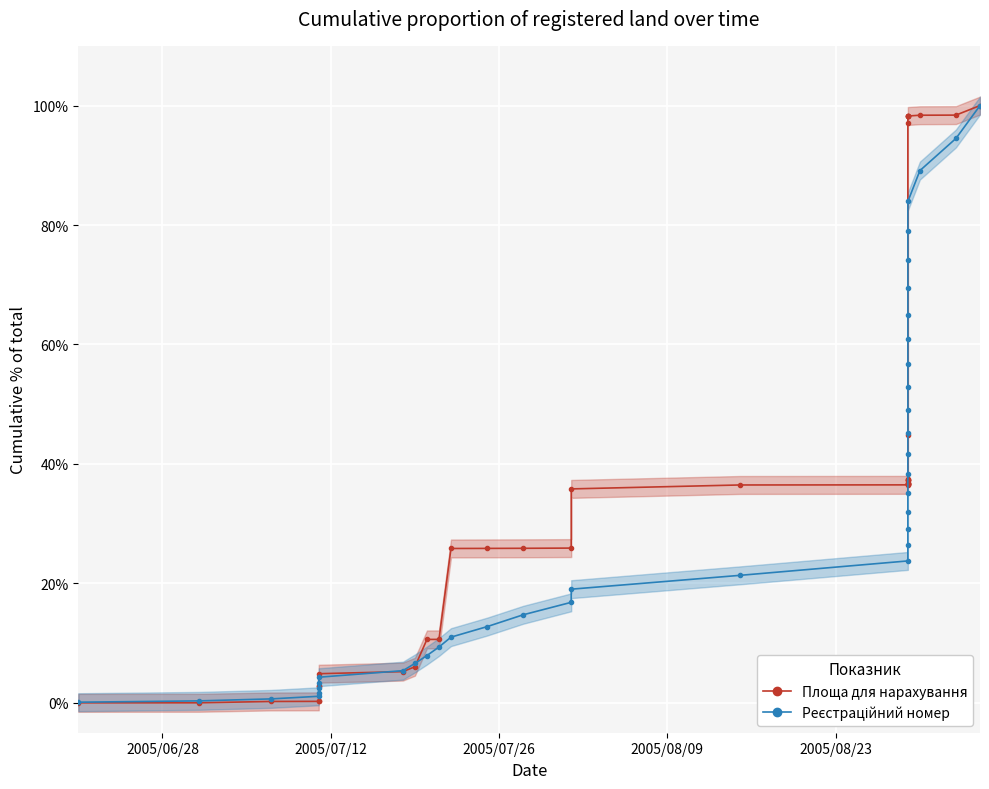

Rank the series by their maximum value, from lowest to highest.

Площа для нарахування, Реєстраційний номер